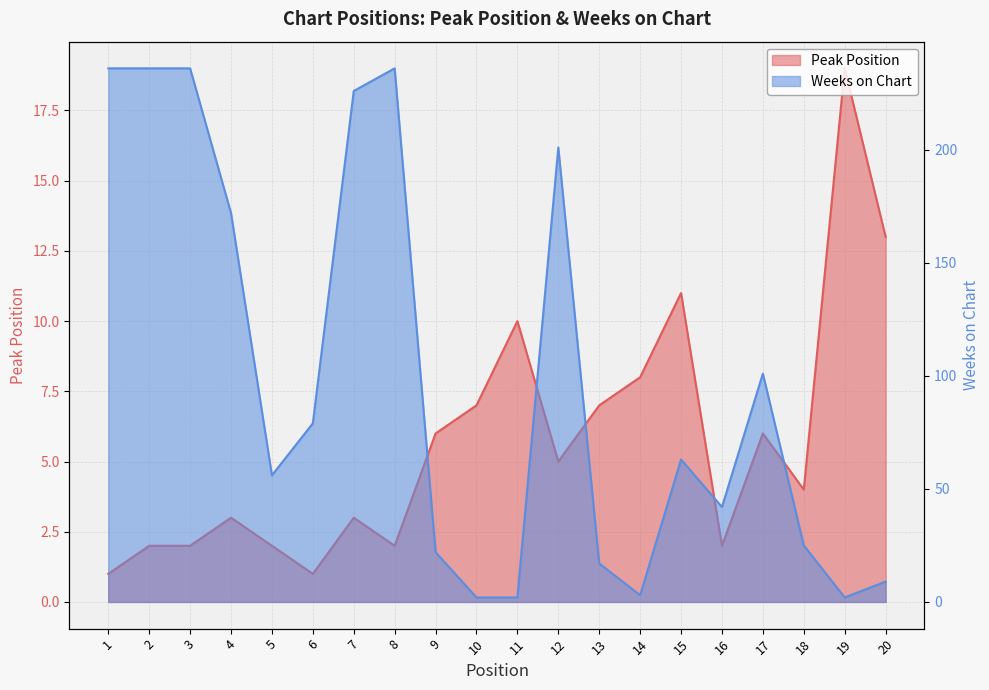

Where is the first local minimum for Peak Position?

6